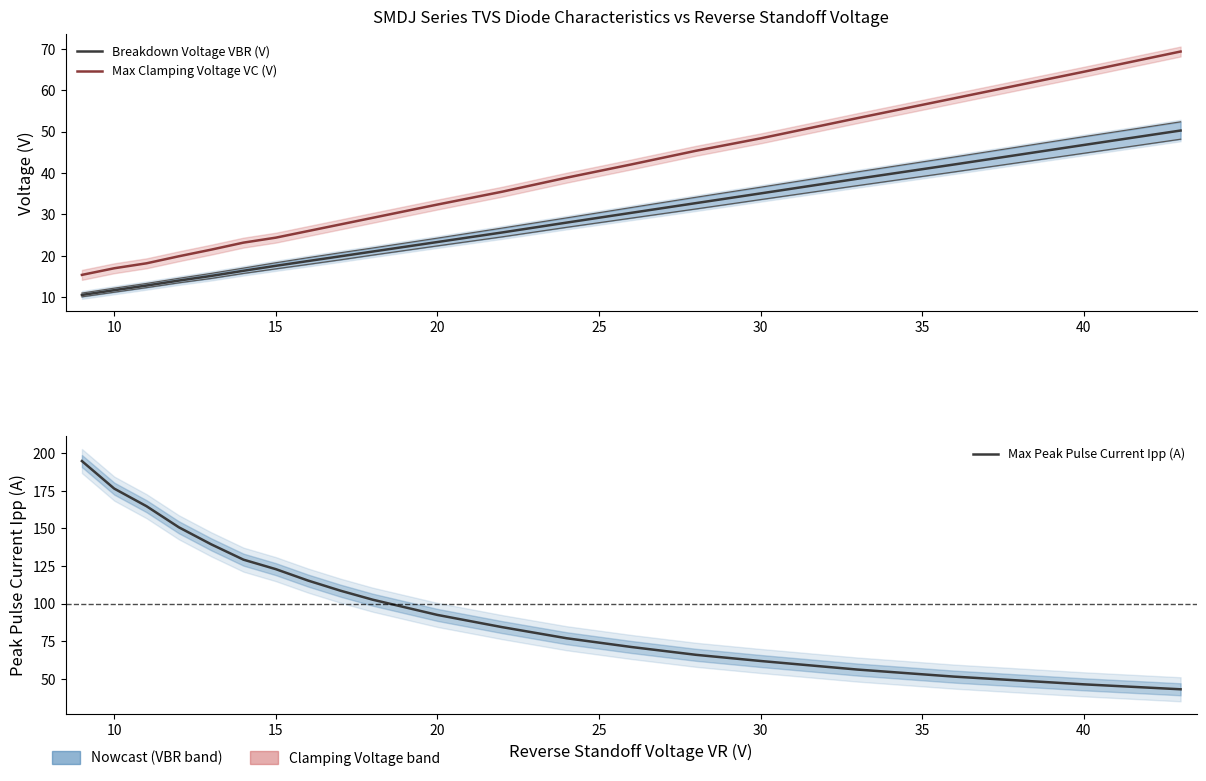

How many data points in Breakdown Voltage VBR (V) are above 23?

10